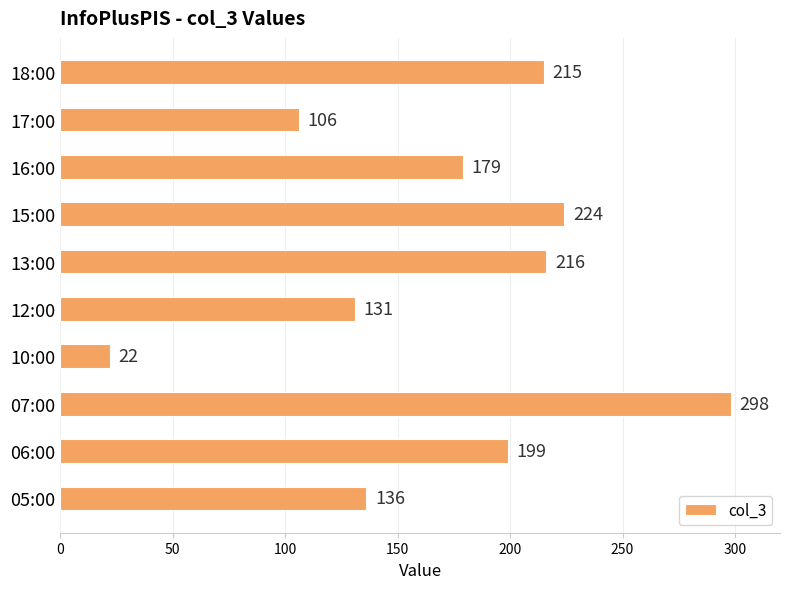

Rank the categories by value from lowest to highest.

10:00, 17:00, 12:00, 05:00, 16:00, 06:00, 18:00, 13:00, 15:00, 07:00